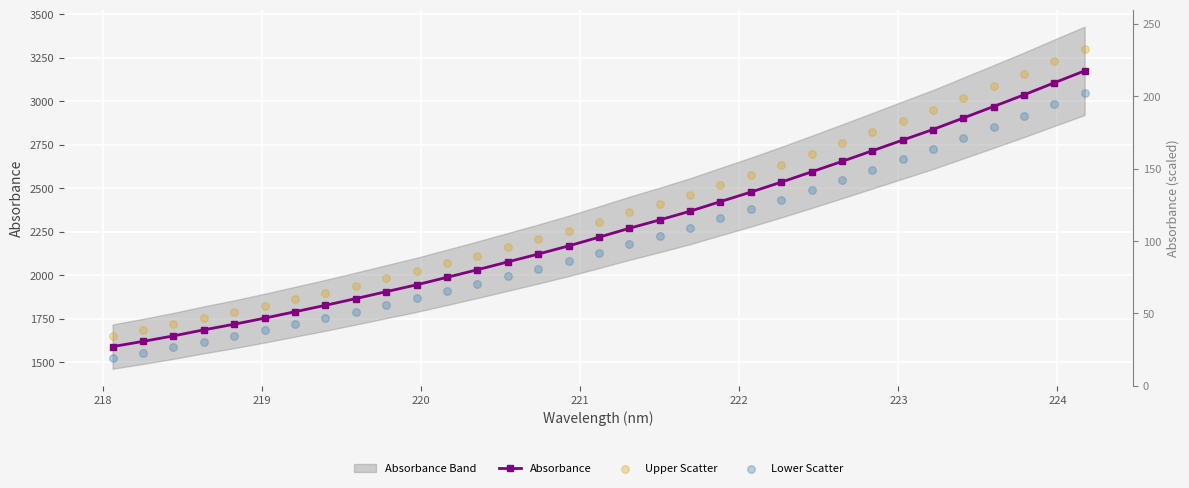

Which series has the largest Y range (max minus min)?

Upper Scatter